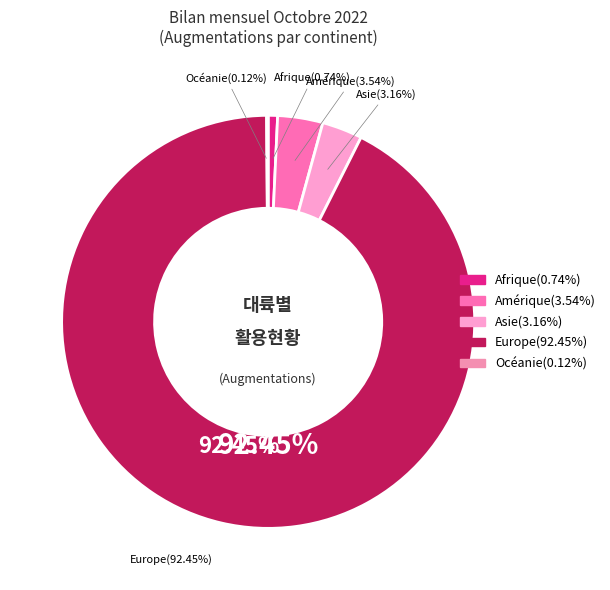

Is it true that Asie is 14% of the pie?

False